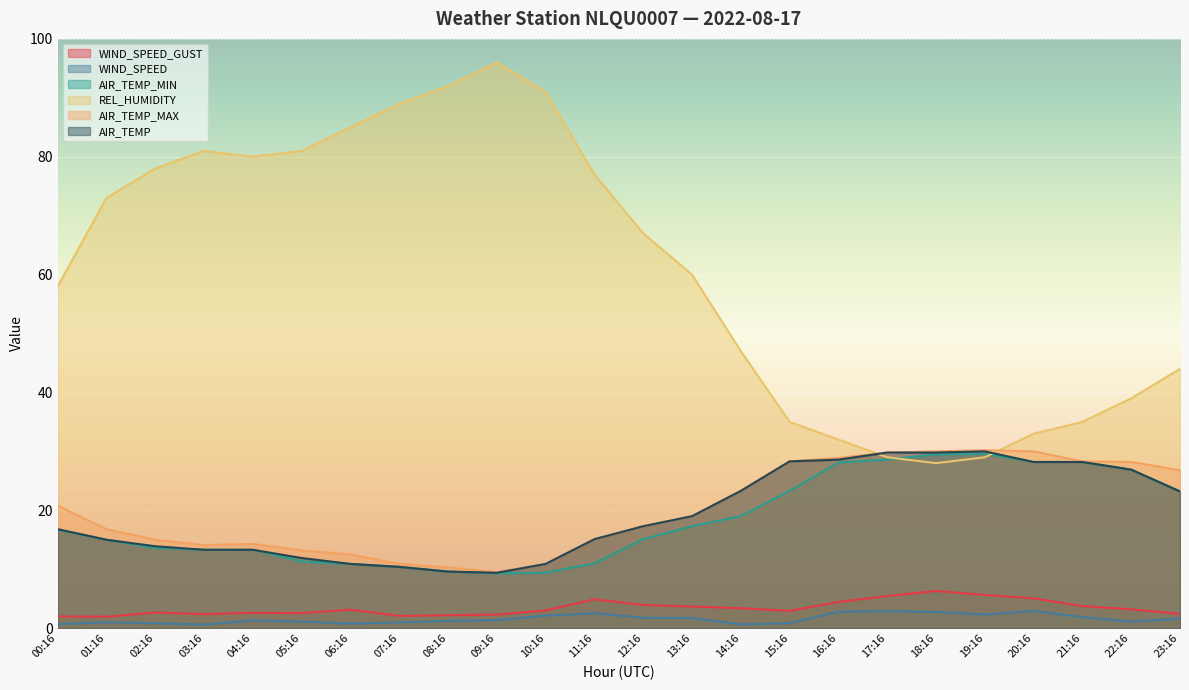

What is the difference between the AIR_TEMP_MAX values at 19:16 and 08:16?

19.9